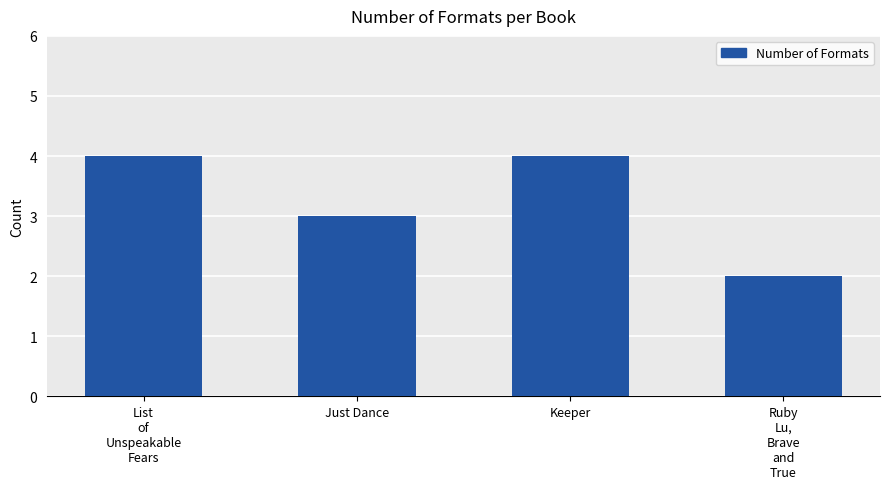

What is the label of the 3rd bar from the right?

Just Dance